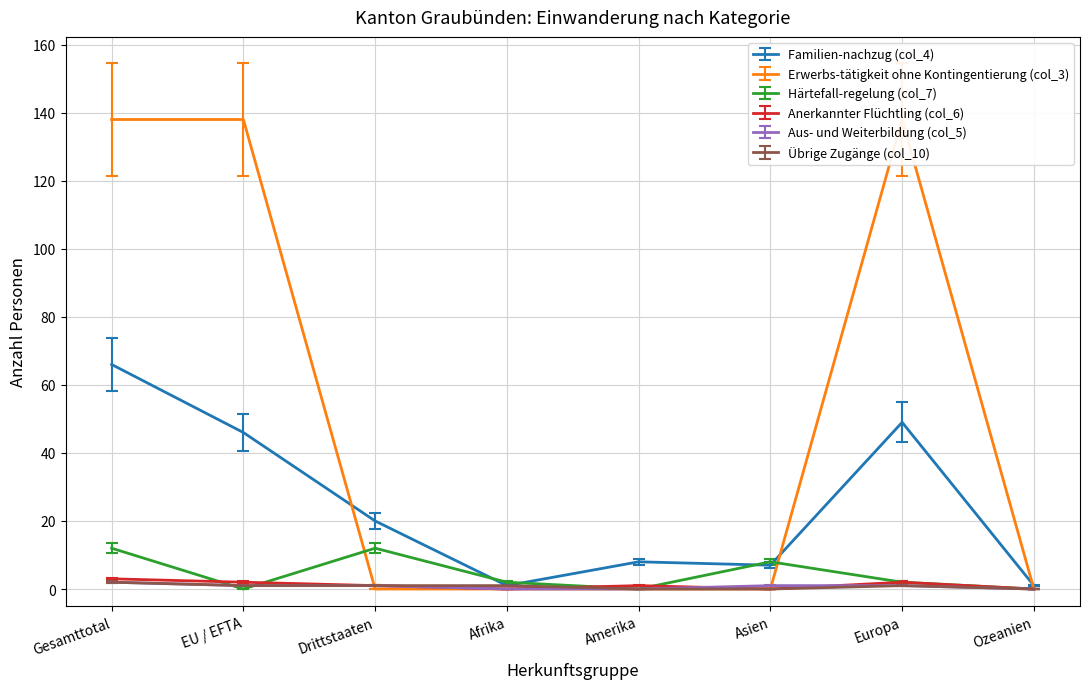

At Europa, list the series in order from smallest to largest.

Aus- und Weiterbildung (col_5), Übrige Zugänge (col_10), Härtefall-regelung (col_7), Anerkannter Flüchtling (col_6), Familien-nachzug (col_4), Erwerbs-tätigkeit ohne Kontingentierung (col_3)